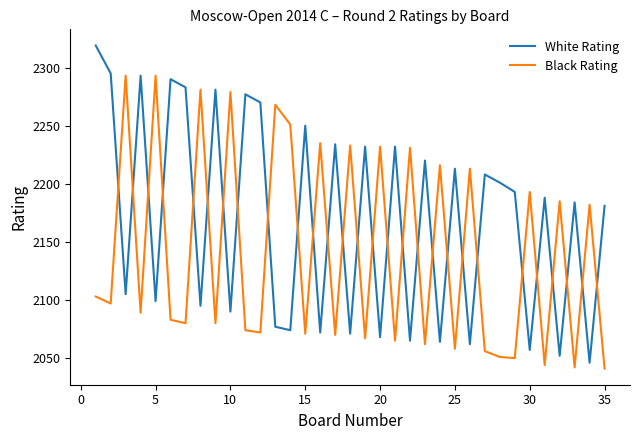

What are all the series names shown in the legend?

White Rating, Black Rating